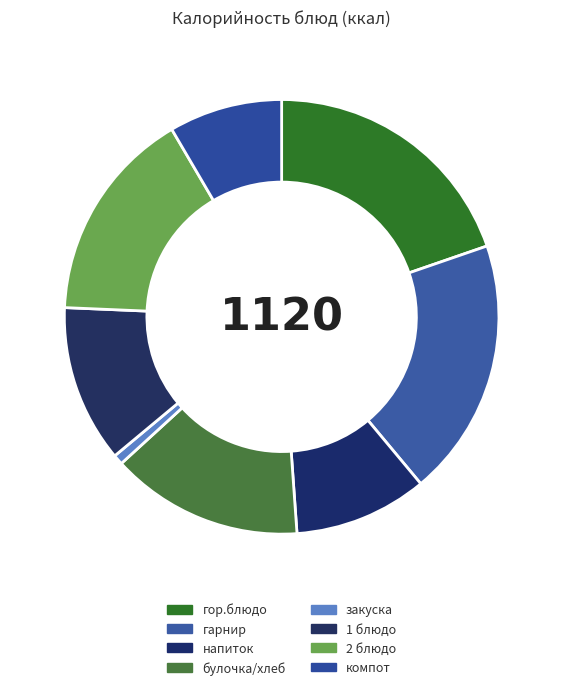

Which has a higher value, гарнир or компот?

гарнир